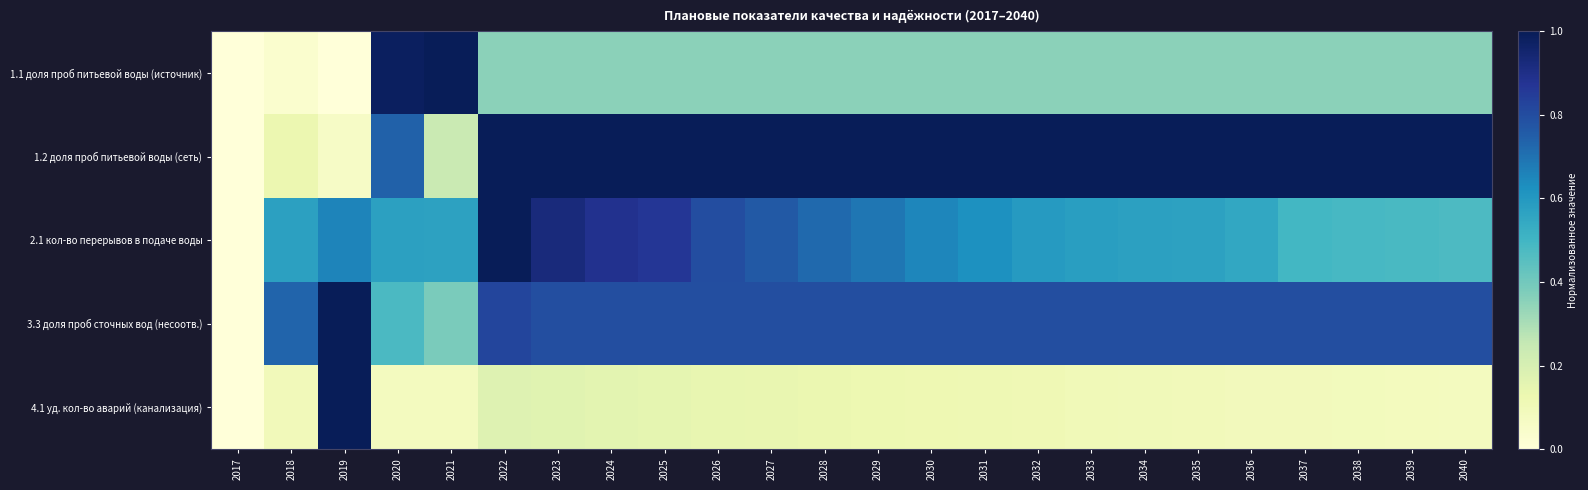

Reading left to right, list all the values displayed in this chart.

1.1 доля проб питьевой воды (источник): 2017=0.0	2018=0.0	2019=0.0	2020=1.0	2021=1.0	2022=0.4	2023=0.4	2024=0.4	2025=0.4	2026=0.4	2027=0.4	2028=0.4	2029=0.4	2030=0.4	2031=0.4	2032=0.4	2033=0.4	2034=0.4	2035=0.4	2036=0.4	2037=0.4	2038=0.4	2039=0.4	2040=0.4
1.2 доля проб питьевой воды (сеть): 2017=0.0	2018=0.1	2019=0.1	2020=0.7	2021=0.2	2022=1.0	2023=1.0	2024=1.0	2025=1.0	2026=1.0	2027=1.0	2028=1.0	2029=1.0	2030=1.0	2031=1.0	2032=1.0	2033=1.0	2034=1.0	2035=1.0	2036=1.0	2037=1.0	2038=1.0	2039=1.0	2040=1.0
2.1 кол-во перерывов в подаче воды: 2017=0.0	2018=0.6	2019=0.7	2020=0.6	2021=0.6	2022=1.0	2023=0.9	2024=0.9	2025=0.9	2026=0.8	2027=0.8	2028=0.7	2029=0.7	2030=0.7	2031=0.6	2032=0.6	2033=0.6	2034=0.6	2035=0.6	2036=0.5	2037=0.5	2038=0.5	2039=0.5	2040=0.5
3.3 доля проб сточных вод (несоотв.): 2017=0.0	2018=0.7	2019=1.0	2020=0.5	2021=0.4	2022=0.8	2023=0.8	2024=0.8	2025=0.8	2026=0.8	2027=0.8	2028=0.8	2029=0.8	2030=0.8	2031=0.8	2032=0.8	2033=0.8	2034=0.8	2035=0.8	2036=0.8	2037=0.8	2038=0.8	2039=0.8	2040=0.8
4.1 уд. кол-во аварий (канализация): 2017=0.0	2018=0.1	2019=1.0	2020=0.1	2021=0.1	2022=0.2	2023=0.2	2024=0.2	2025=0.2	2026=0.1	2027=0.1	2028=0.1	2029=0.1	2030=0.1	2031=0.1	2032=0.1	2033=0.1	2034=0.1	2035=0.1	2036=0.1	2037=0.1	2038=0.1	2039=0.1	2040=0.1